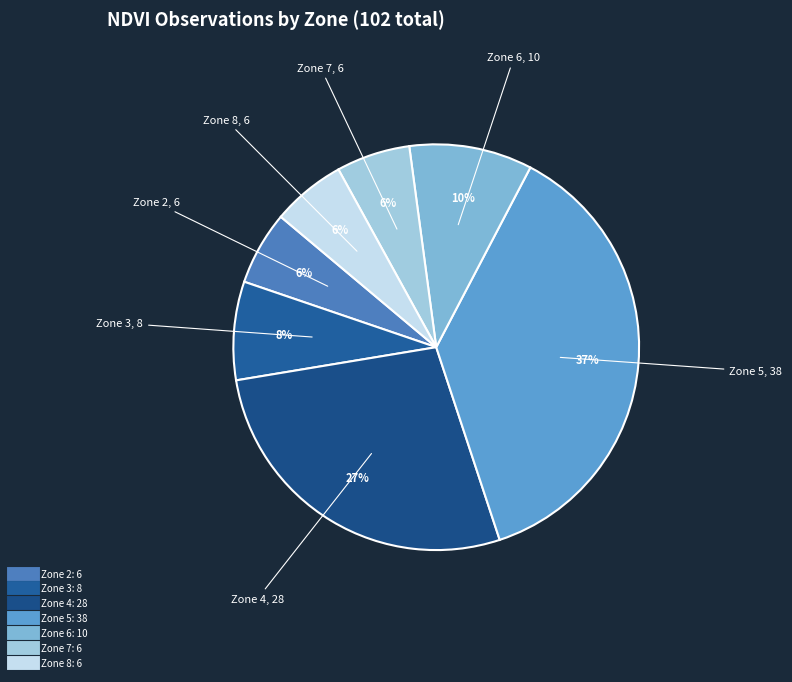

To the nearest percent, what is the difference between the largest and smallest slice percentages?

31%